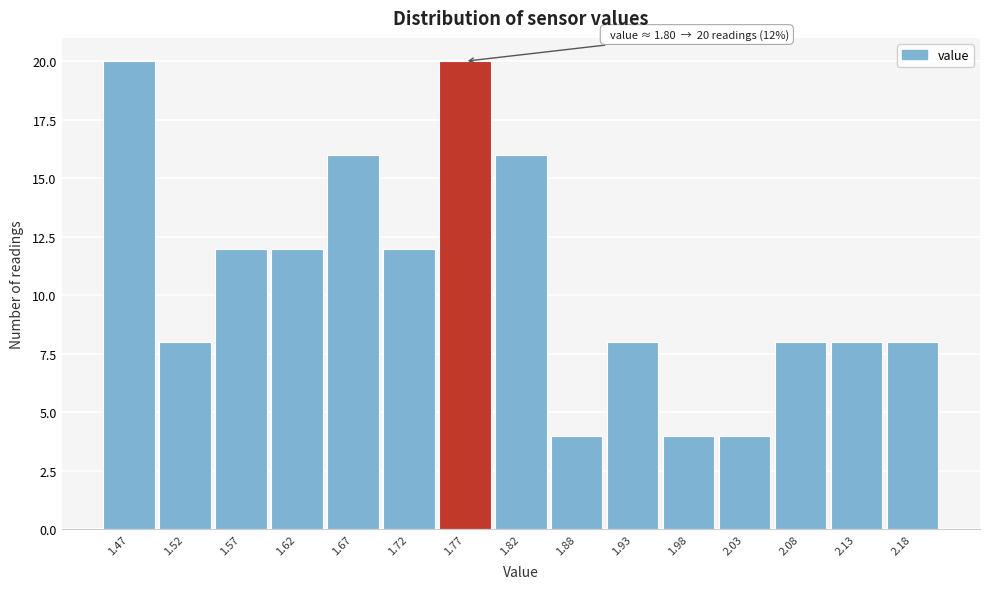

Reading left to right, what are all the values shown in this chart?

1.47=20	1.52=8	1.57=12	1.62=12	1.67=16	1.72=12	1.77=20	1.82=16	1.88=4	1.93=8	1.98=4	2.03=4	2.08=8	2.13=8	2.18=8